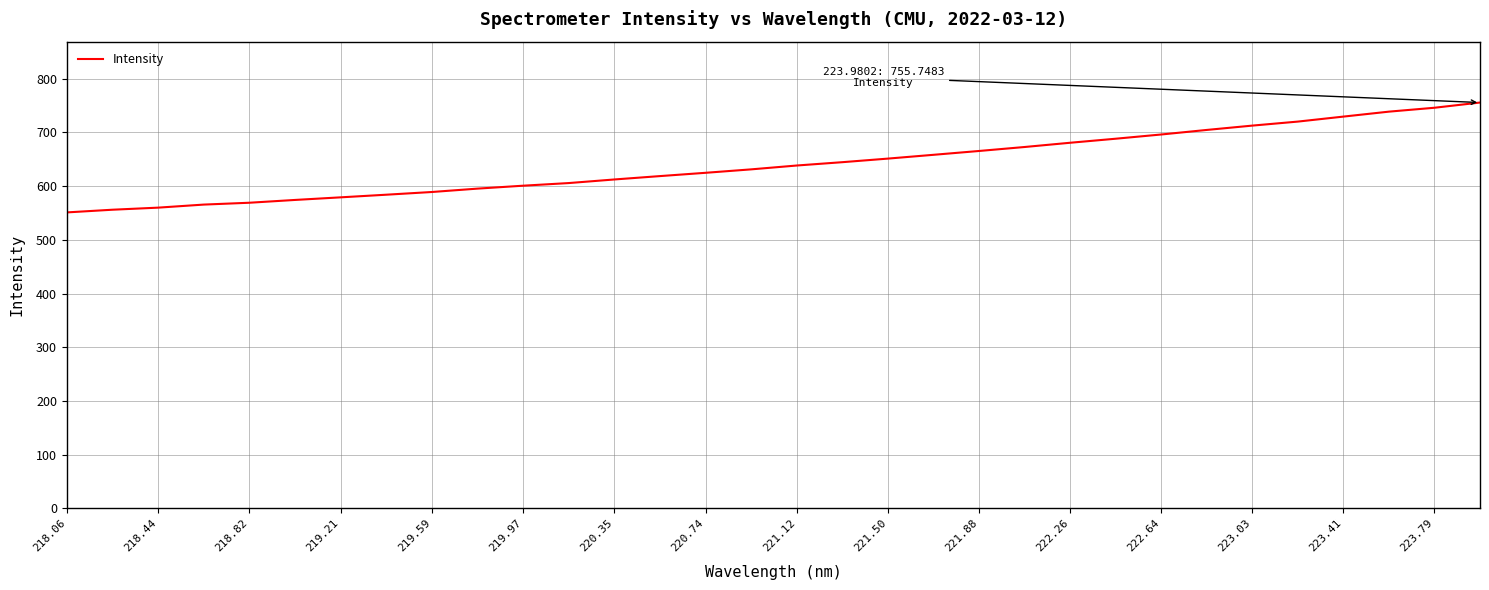

How many values are below 638?

16